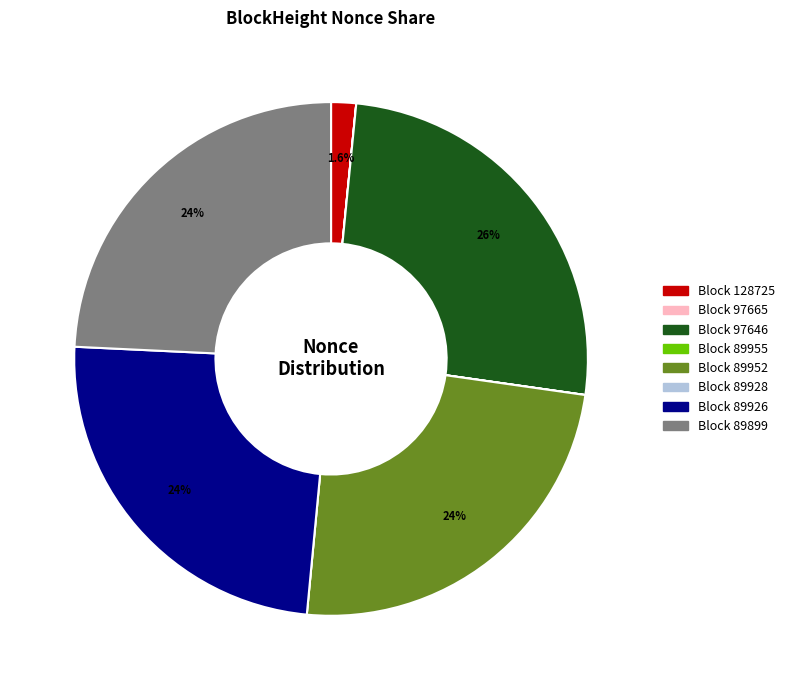

To the nearest percent, what is the average slice percentage?

12%